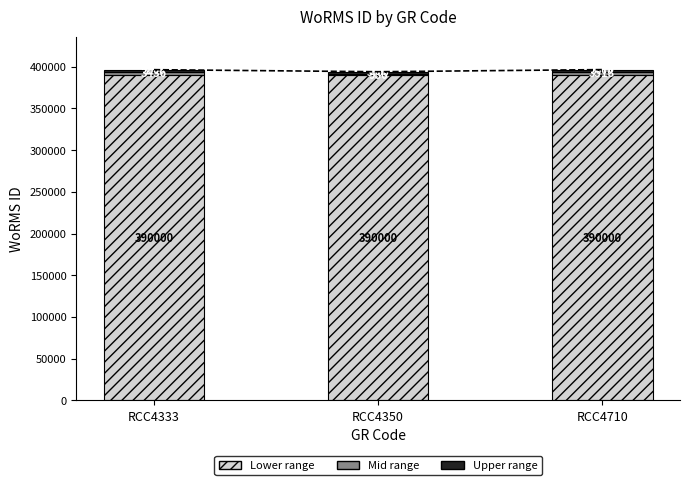

How many bars are there in total?

9